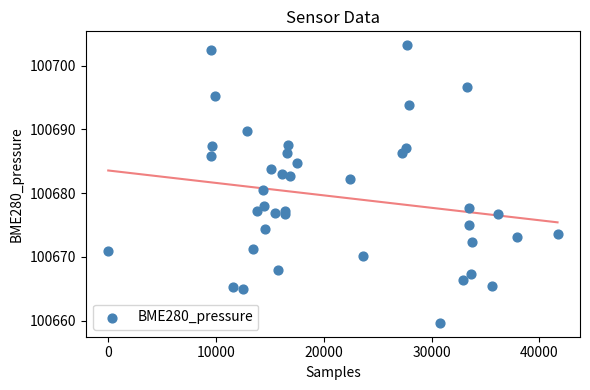

What Y value in the scatter plot is closest to 100681?

100680.5